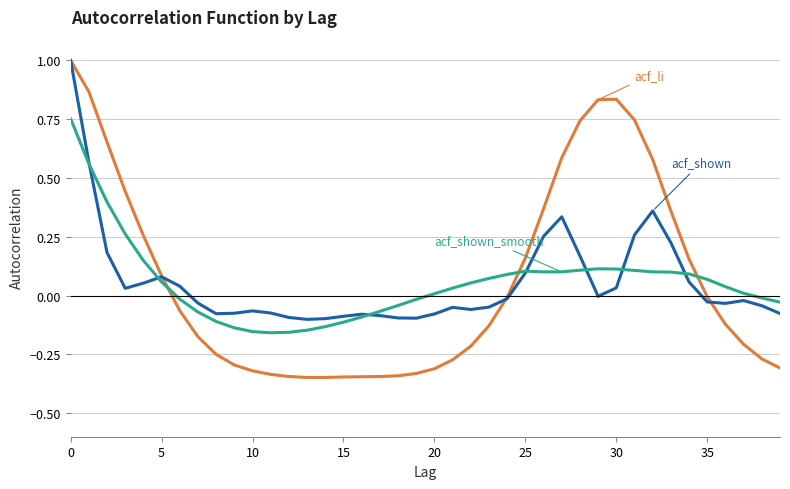

What is the greatest value displayed?

1.0